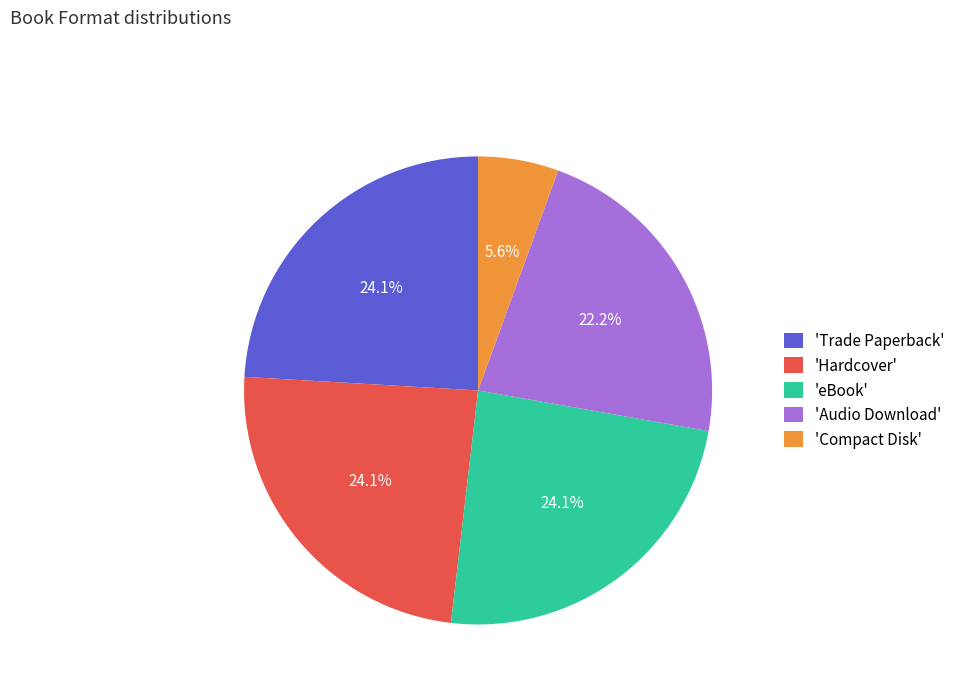

Which has a higher value, 'Audio Download' or 'Trade Paperback'?

'Trade Paperback'